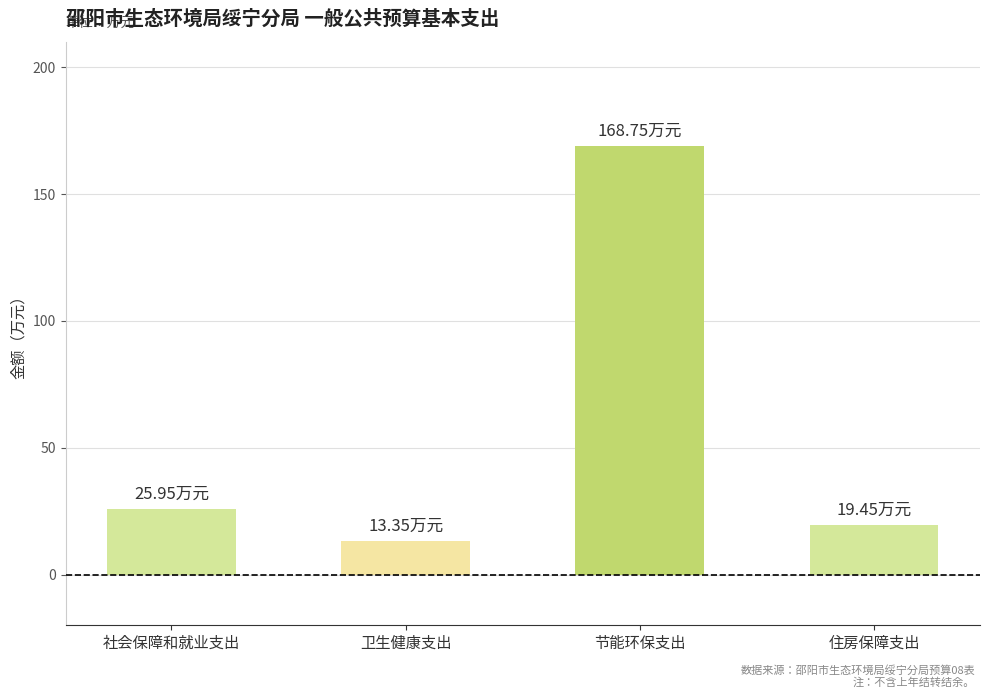

Rank the categories by value from lowest to highest.

卫生健康支出, 住房保障支出, 社会保障和就业支出, 节能环保支出